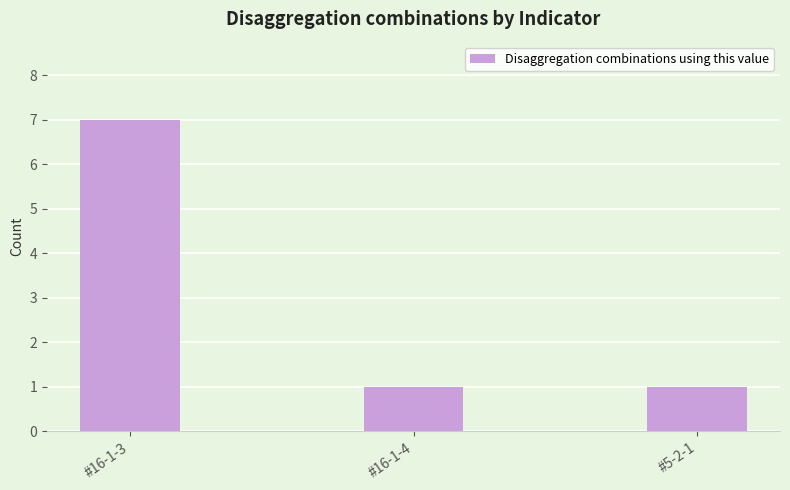

What is the difference between the maximum and minimum values?

6